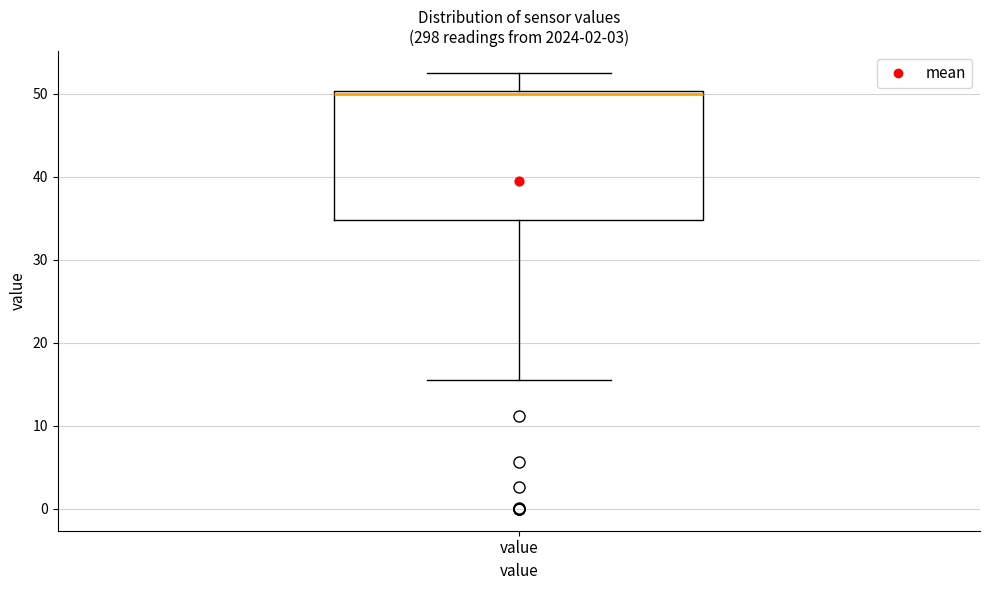

Read this box plot against the y-axis: the position of the median line, the range covered by the box, and the ends of both whiskers. The values are not printed on the chart, so give them approximately, as read against the axis.

median 50 (just below the box's upper edge), box 35 to 50, whiskers 16 to 53